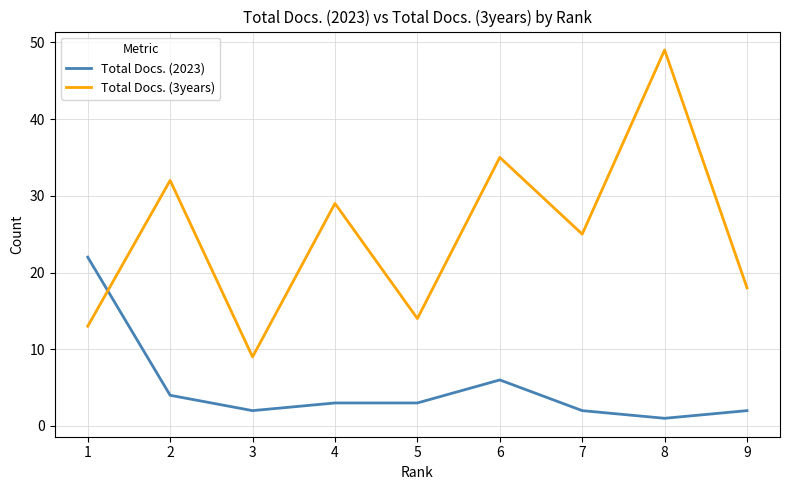

What are all the series names shown in the legend?

Total Docs. (2023), Total Docs. (3years)